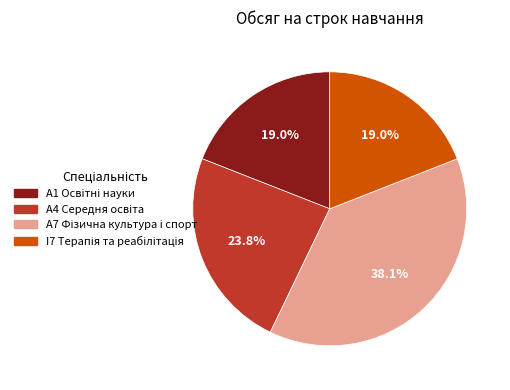

Does any single category account for the majority?

No